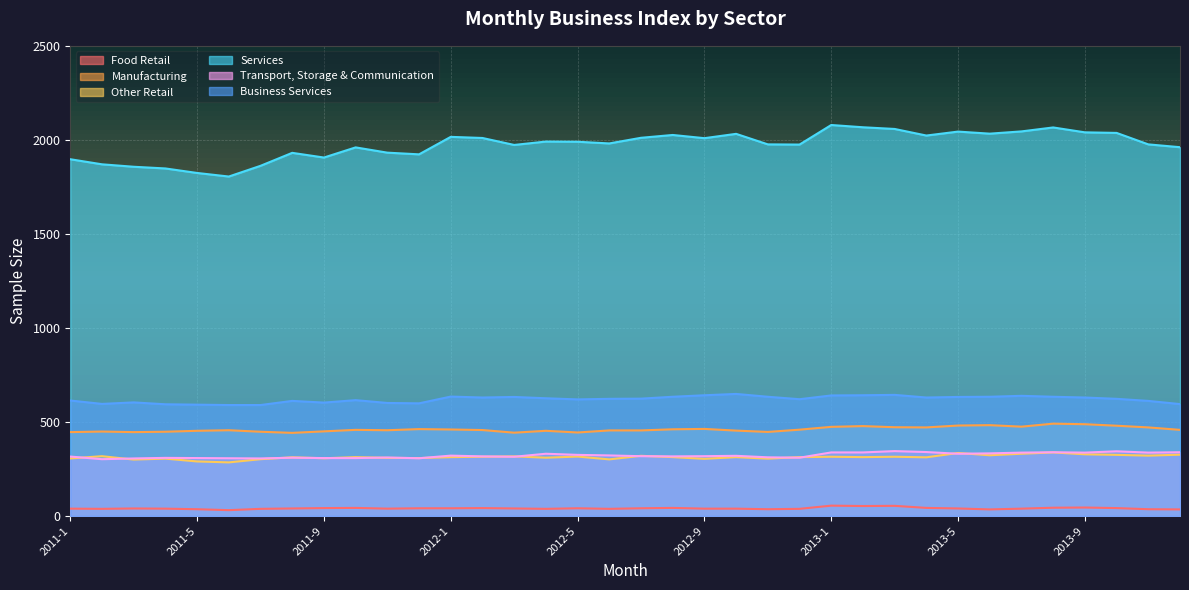

True or false: Transport, Storage & Communication and Business Services cross at least once.

False